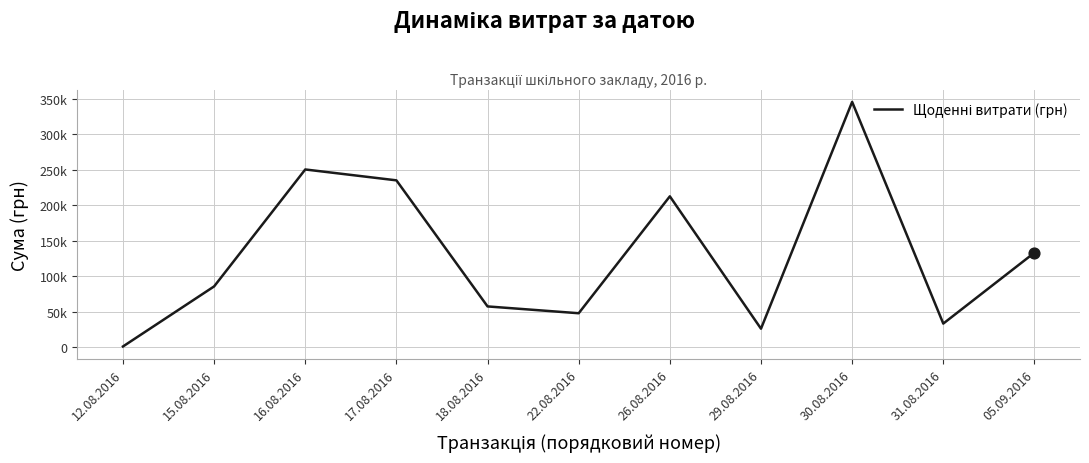

Approximately how many times larger is the value at 17.08.2016 compared to 31.08.2016?

7.1